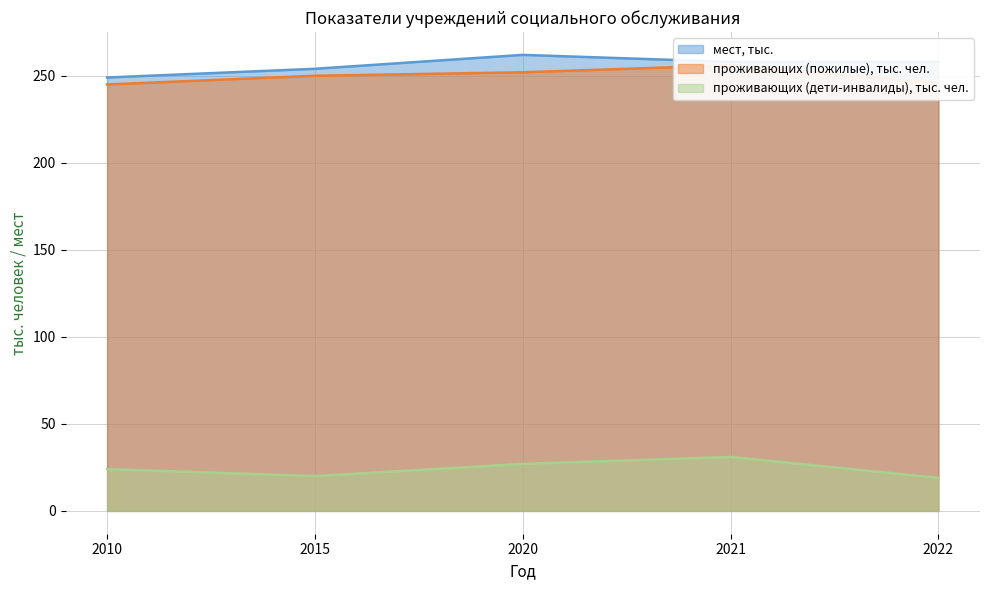

At which label does мест, тыс. reach its minimum?

2010